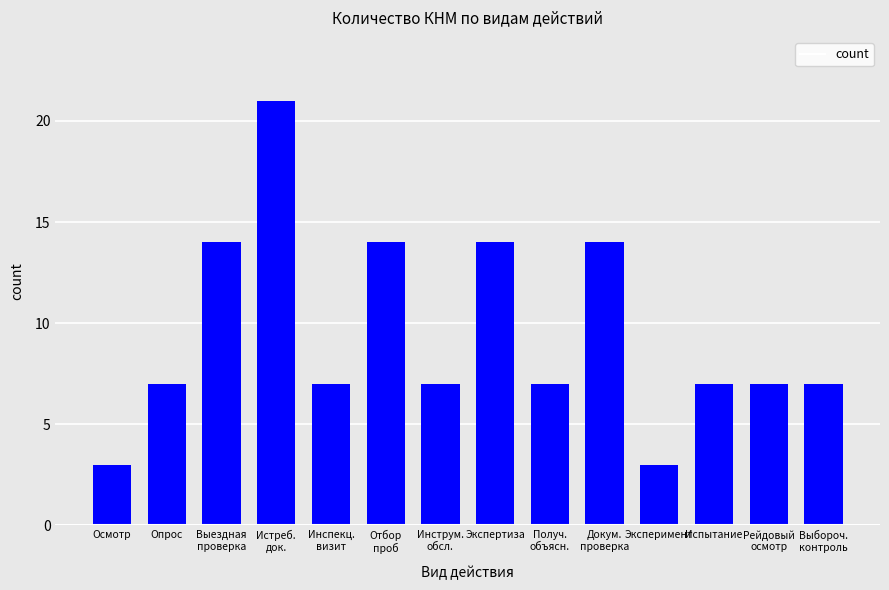

What is the sum of all values?

132